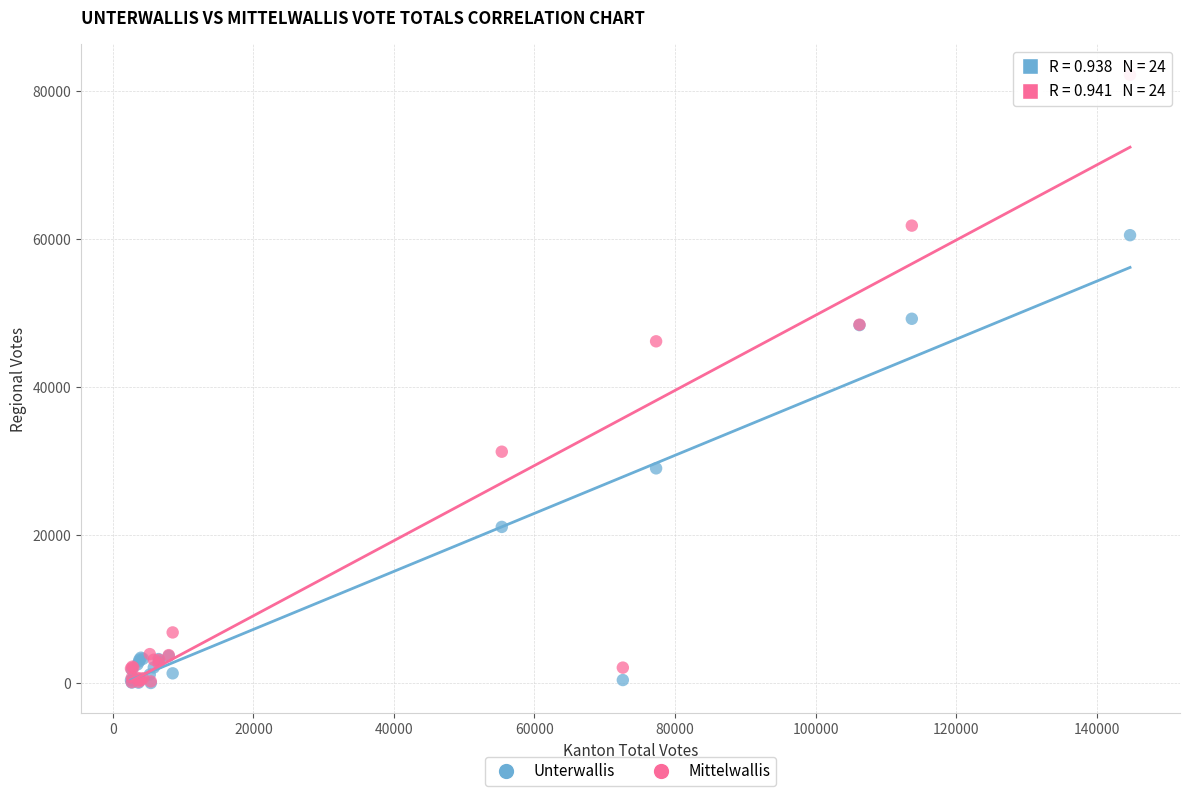

What are all the series names shown in the legend?

Unterwallis, Mittelwallis